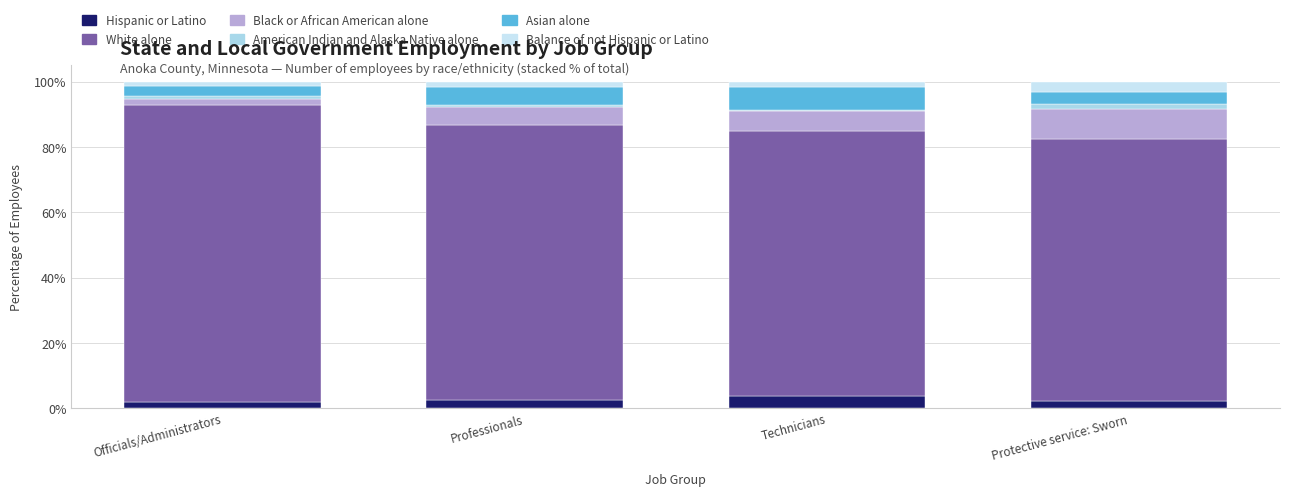

True or false: White alone has a value of 81.0 at Technicians.

True